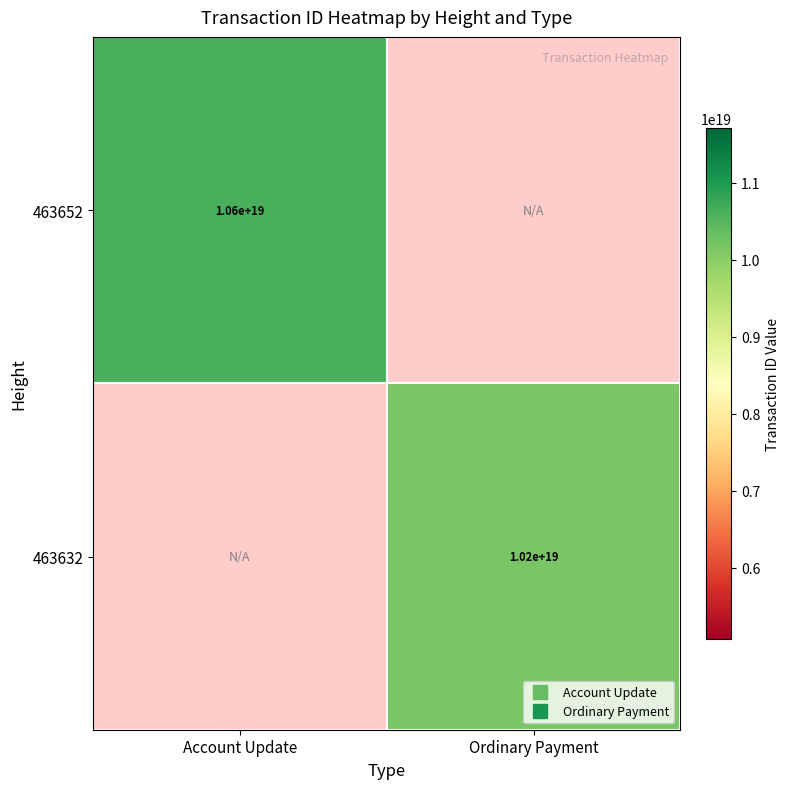

Between Ordinary Payment and Account Update, which is larger?

Account Update